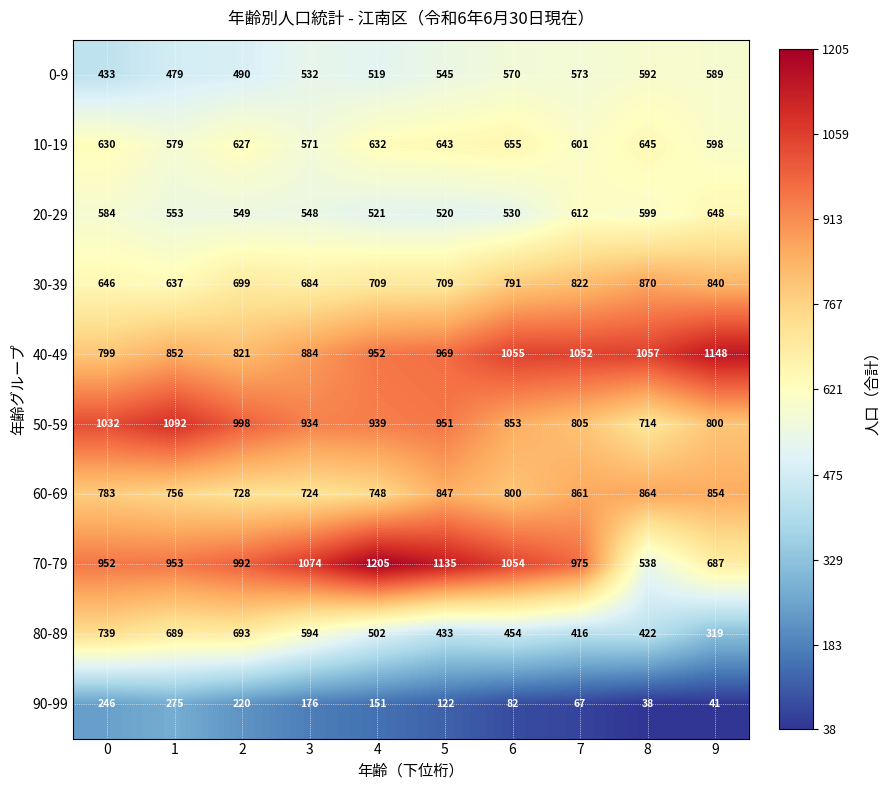

What is the sum of all 40-49 values?

9589